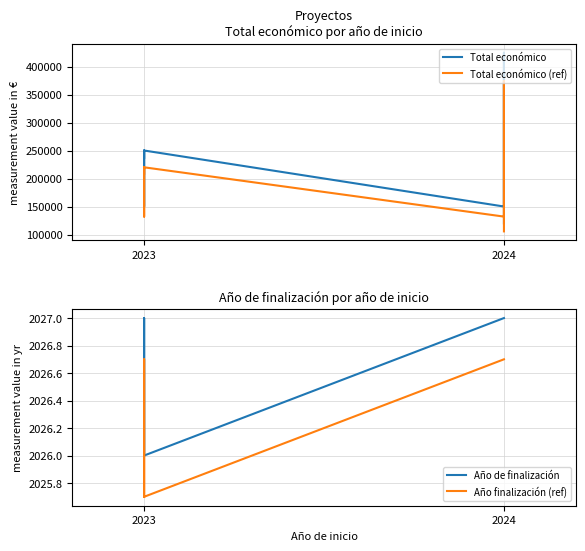

Is the value of Total económico (ref) at 2023 greater than the value of Año finalización (ref) at 2023?

Yes